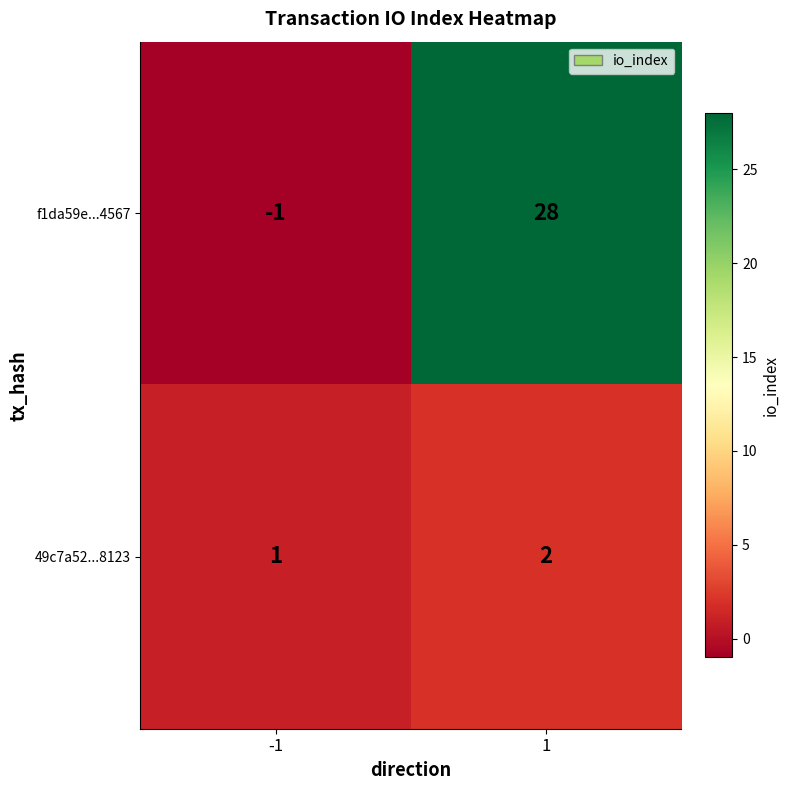

Count the number of categories in the chart.

2